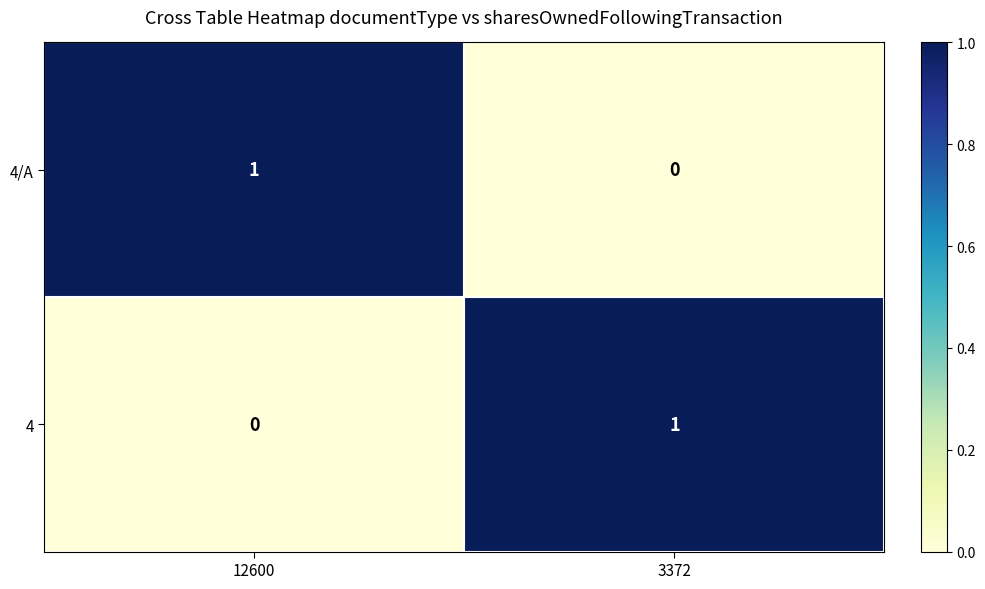

What is the difference between the highest and lowest values at 3372?

1